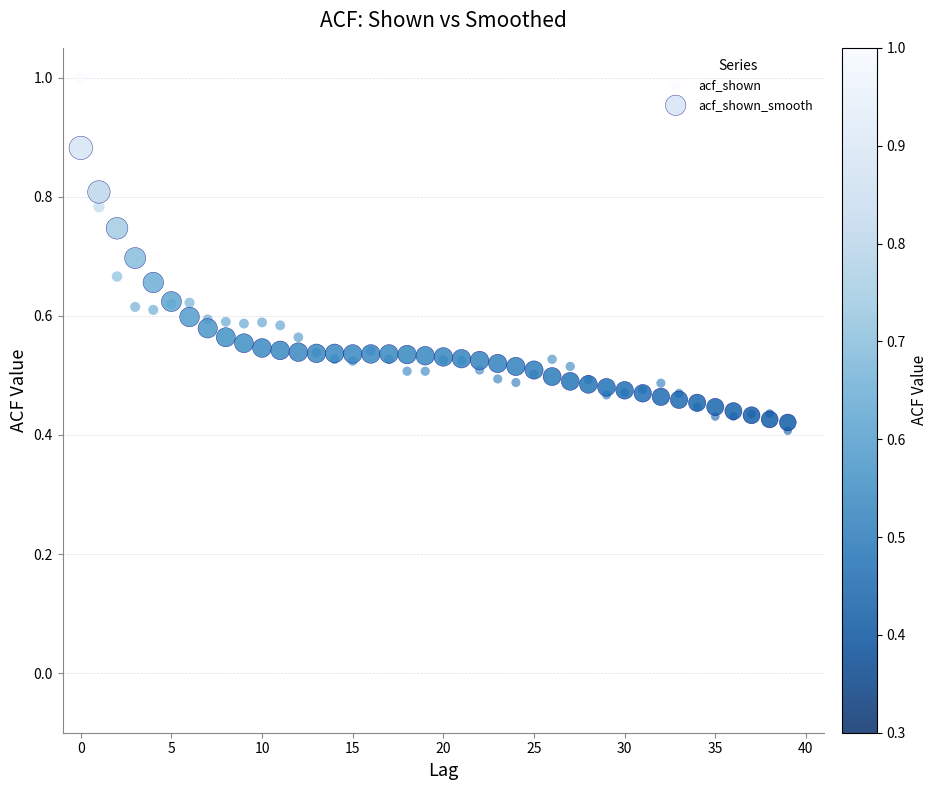

Which series reaches the minimum Y coordinate?

acf_shown